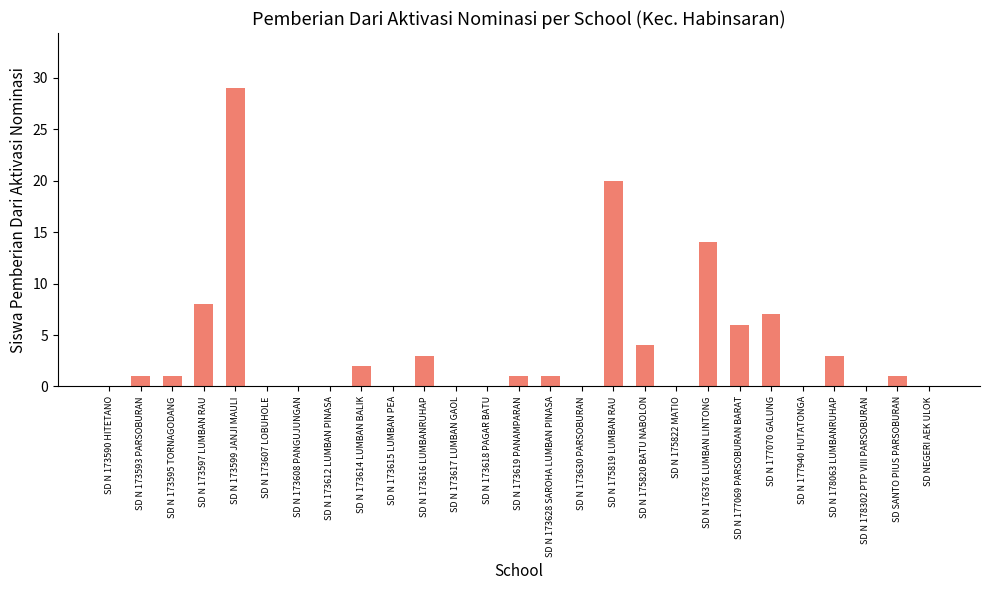

What is the sum of the values at SD N 178302 PTP VIII PARSOBURAN and SD N 173619 PANAMPARAN?

1